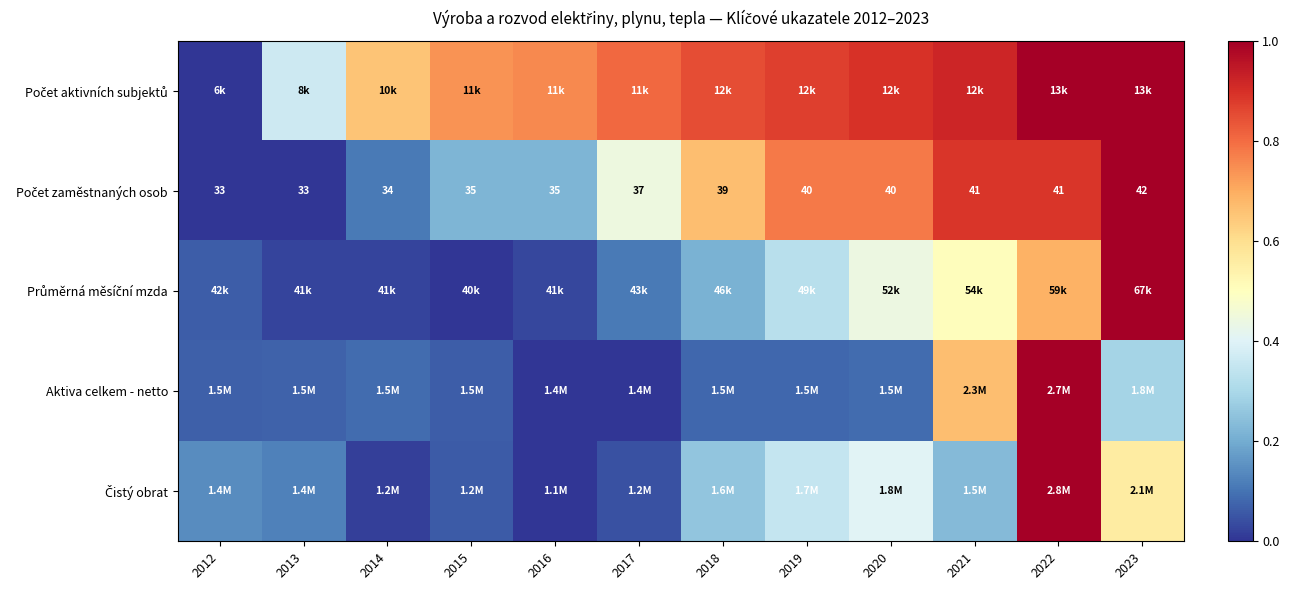

The Počet aktivních subjektů series shows 0.6 at 2023. True or false?

False